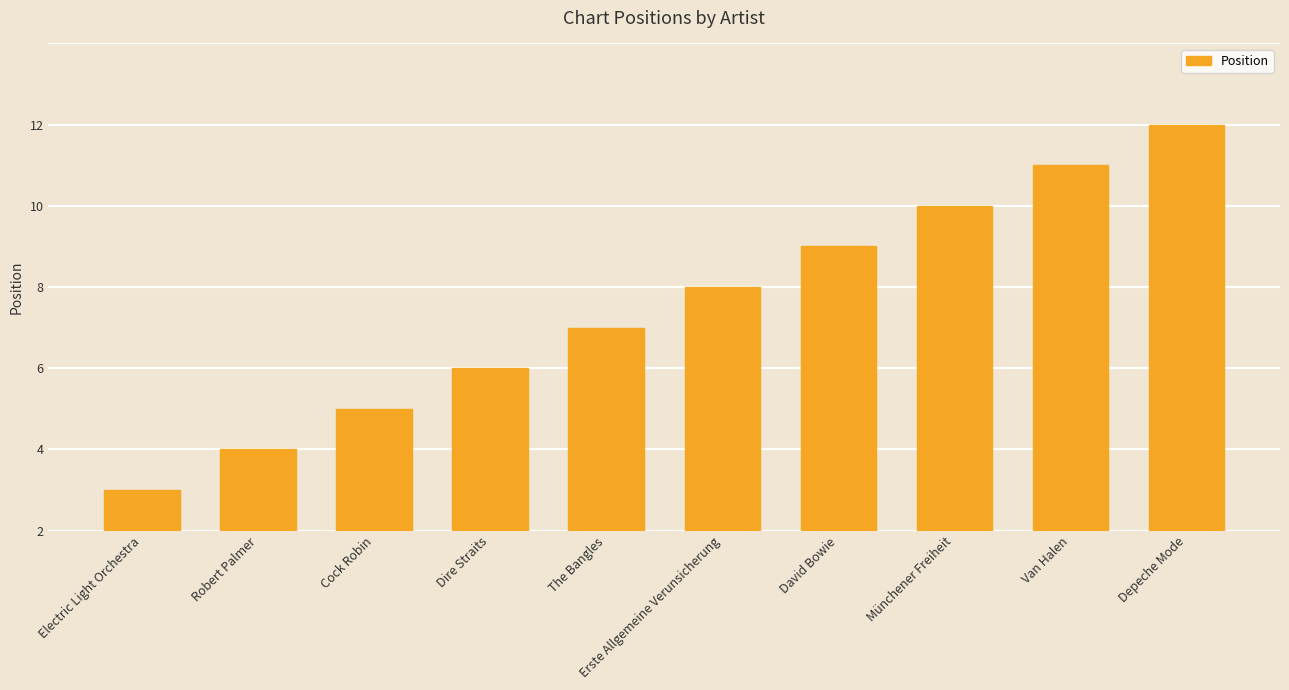

The value at Erste Allgemeine Verunsicherung is 6. True or false?

True